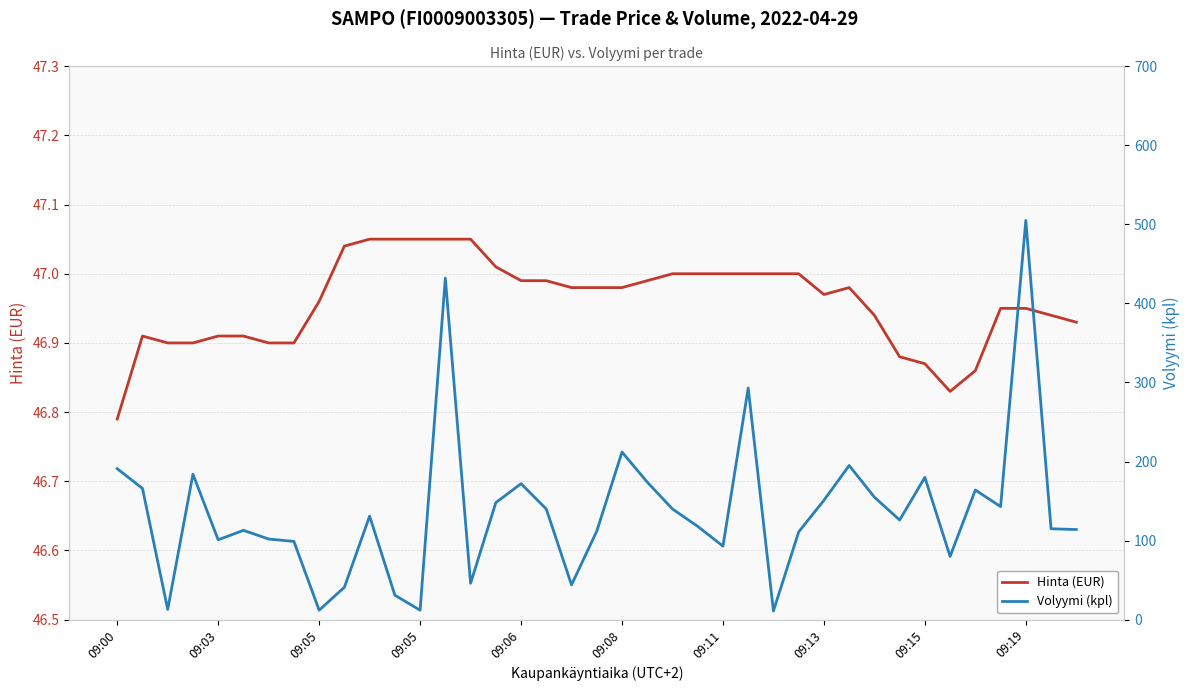

Is it true that Hinta (EUR) equals 47.0 at 27?

True